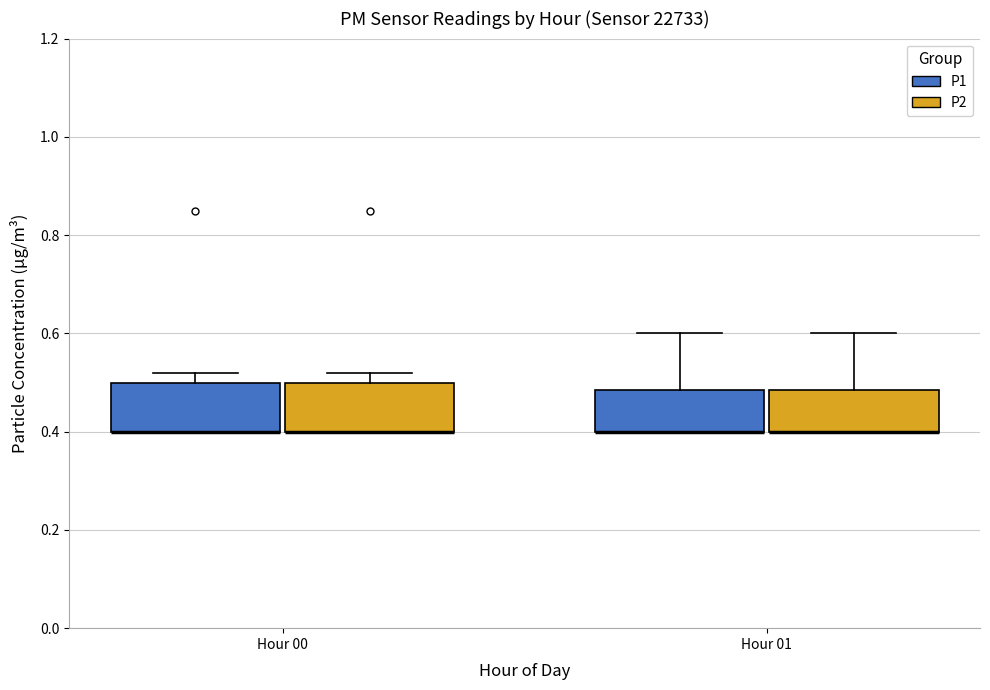

Where is the upper edge of the box for Hour 01 (P1) on the y-axis? The values are not printed on the chart, so give them approximately, as read against the axis.

0.48